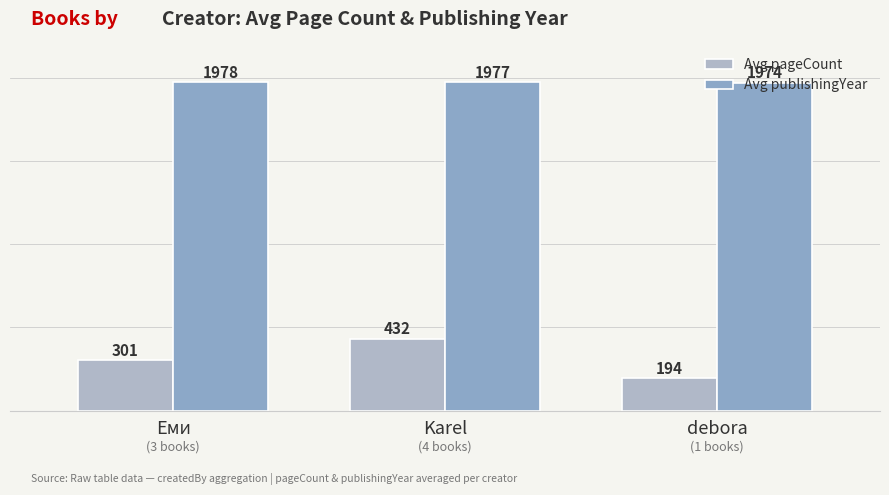

What is the total value across all series at Еми?

2279